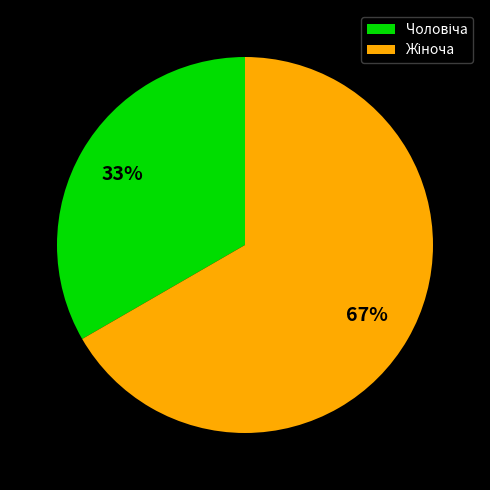

To the nearest percent, what is the average slice percentage?

50%